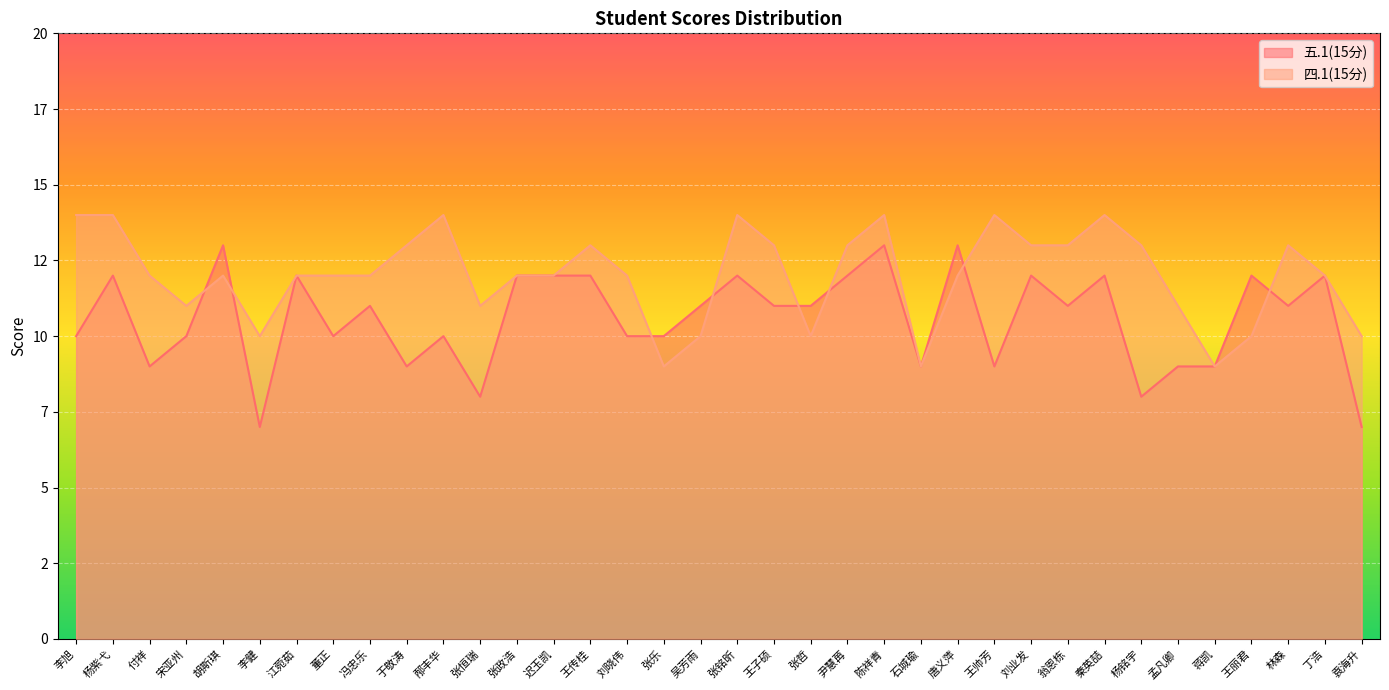

Reading left to right, extract all data points from this chart.

五.1(15分): 李旭=10	杨紫弋=12	付祥=9	宋亚州=10	胡斯琪=13	李健=7	江菀茹=12	董正=10	冯忠乐=11	于敬涛=9	邴丰华=10	张恒瑞=8	张政浩=12	迟玉凯=12	王传桂=12	刘晓伟=10	张乐=10	吴芳雨=11	张铭昕=12	王子硕=11	张哲=11	尹慧苒=12	陈祥青=13	石城瑜=9	唐义萍=13	王帅芳=9	刘业发=12	翁恩栋=11	秦英喆=12	杨铭宇=8	孟凡卿=9	蒋凯=9	王丽君=12	林森=11	丁浩=12	袁海升=7
四.1(15分): 李旭=14	杨紫弋=14	付祥=12	宋亚州=11	胡斯琪=12	李健=10	江菀茹=12	董正=12	冯忠乐=12	于敬涛=13	邴丰华=14	张恒瑞=11	张政浩=12	迟玉凯=12	王传桂=13	刘晓伟=12	张乐=9	吴芳雨=10	张铭昕=14	王子硕=13	张哲=10	尹慧苒=13	陈祥青=14	石城瑜=9	唐义萍=12	王帅芳=14	刘业发=13	翁恩栋=13	秦英喆=14	杨铭宇=13	孟凡卿=11	蒋凯=9	王丽君=10	林森=13	丁浩=12	袁海升=10